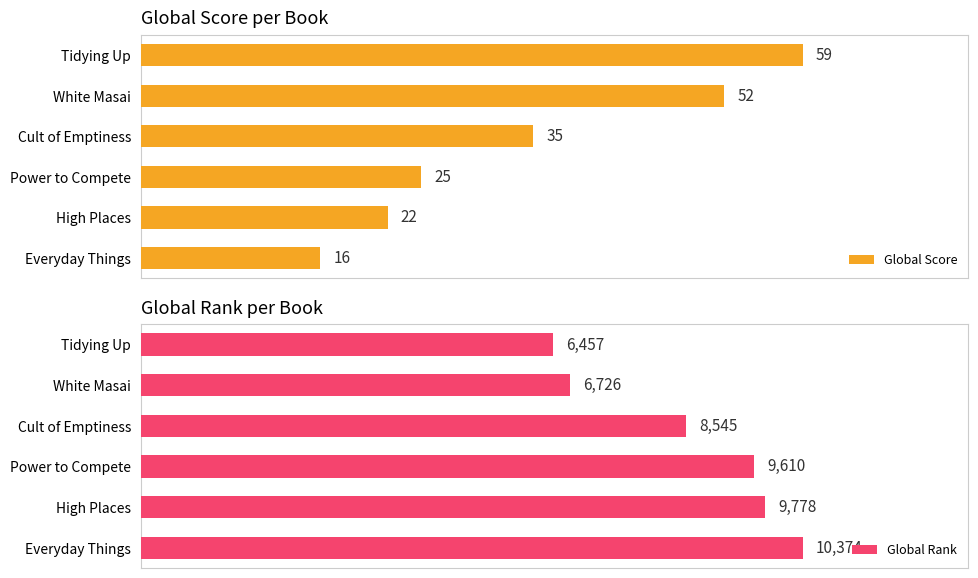

Rank the categories by Global Score value from highest to lowest.

Tidying Up, White Masai, Cult of Emptiness, Power to Compete, High Places, Everyday Things